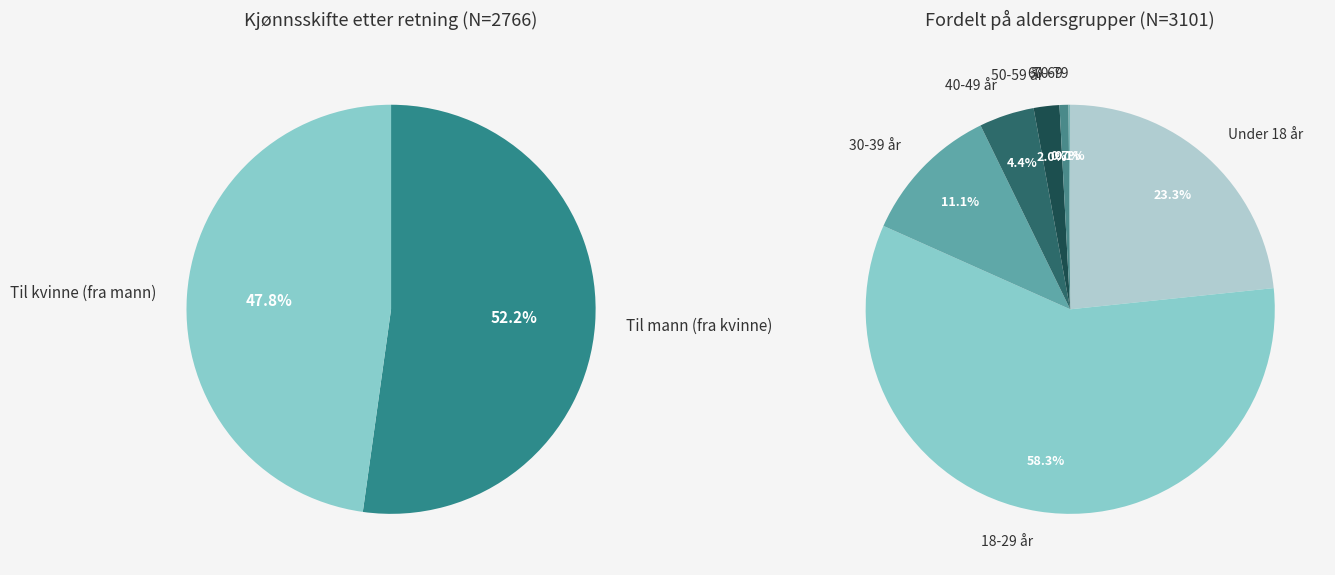

What is the majority slice?

18-29 år